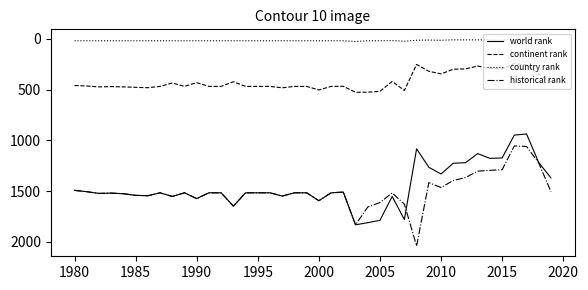

Which series has the largest range (max minus min)?

historical rank